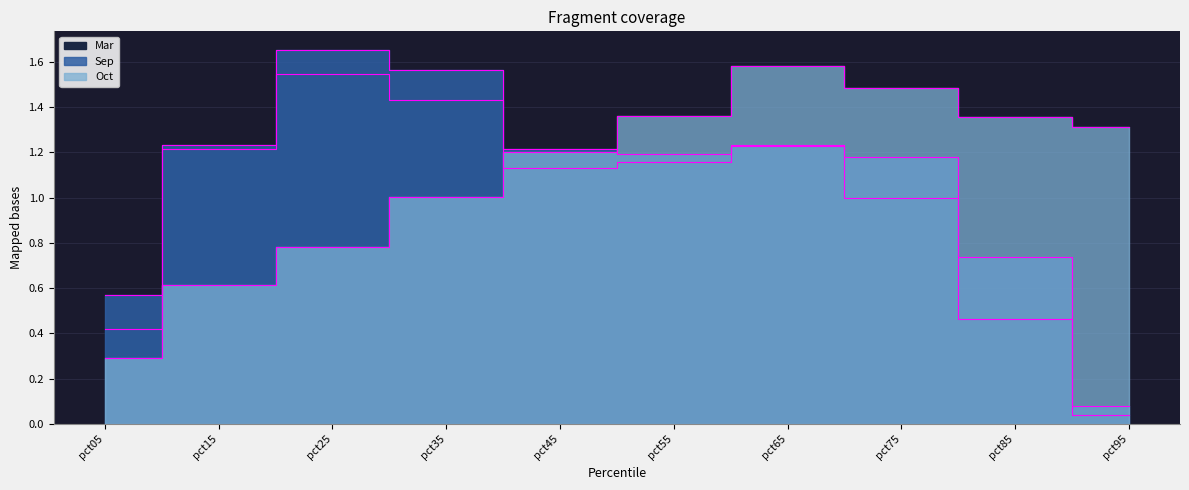

How many interior local valleys does the Sep series have?

1